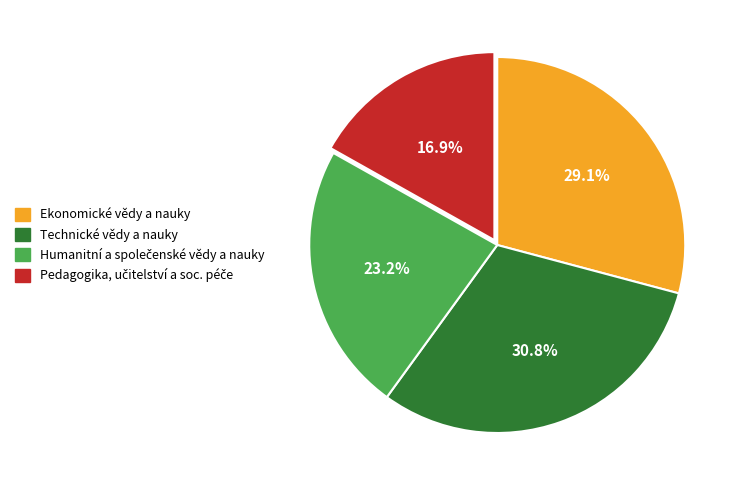

Is there any slice that represents more than half of the pie?

No